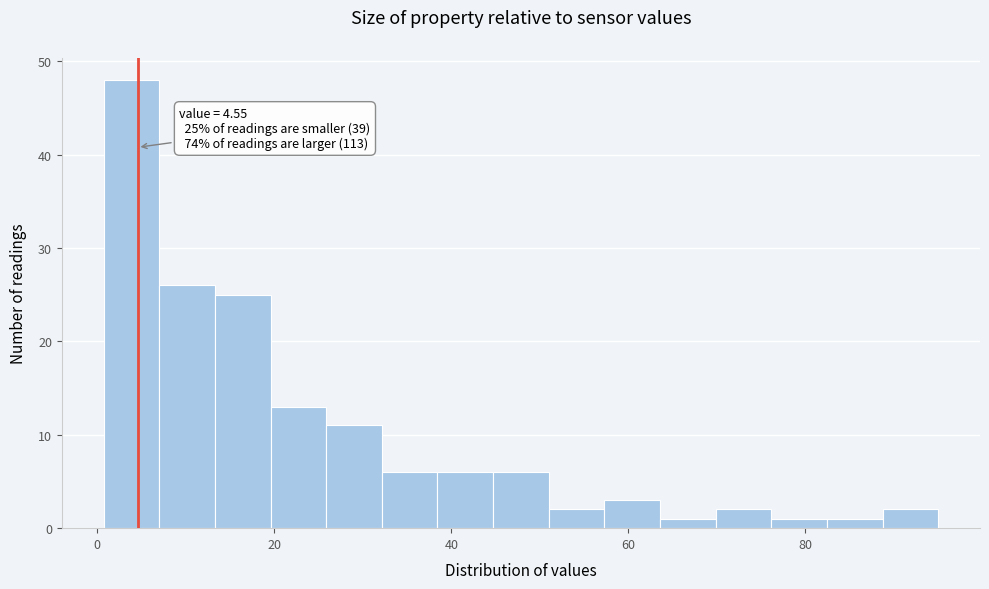

Around what value on the x-axis is the tallest bar? Give the approximate position of its centre, as read against the axis.

4